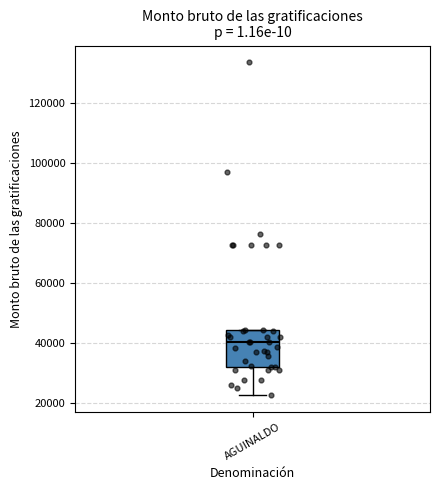

Where is the lower edge of the box for AGUINALDO on the y-axis? The values are not printed on the chart, so give them approximately, as read against the axis.

32000